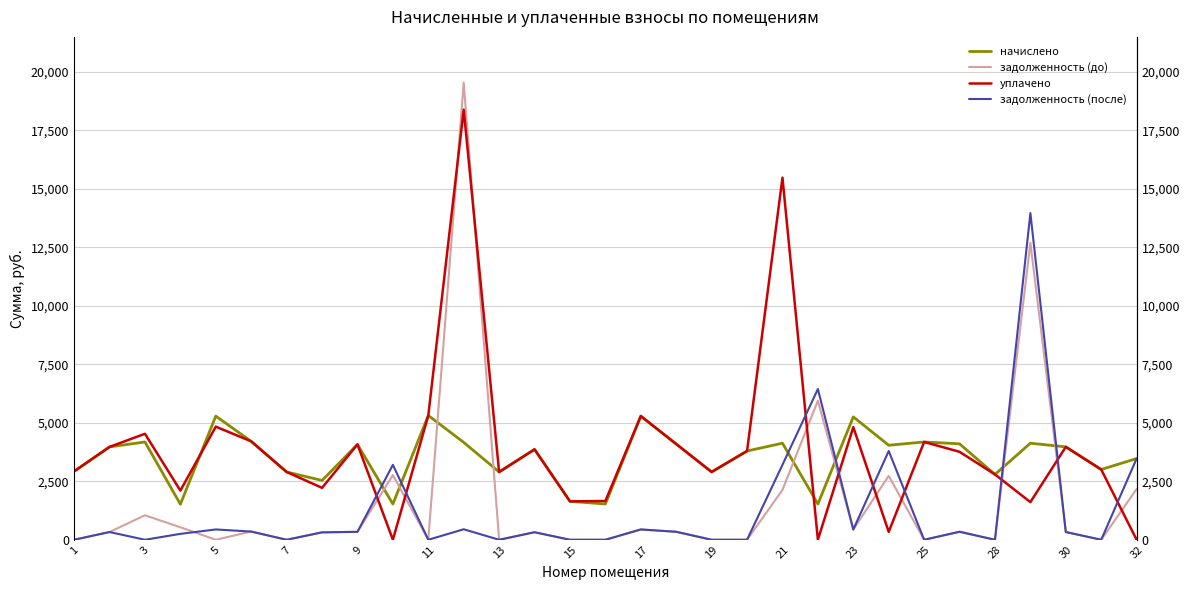

True or false: начислено and задолженность (после) intersect in this chart.

True